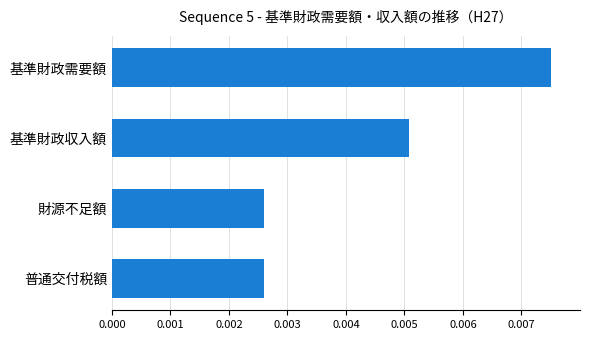

How many distinct data groups are displayed?

1